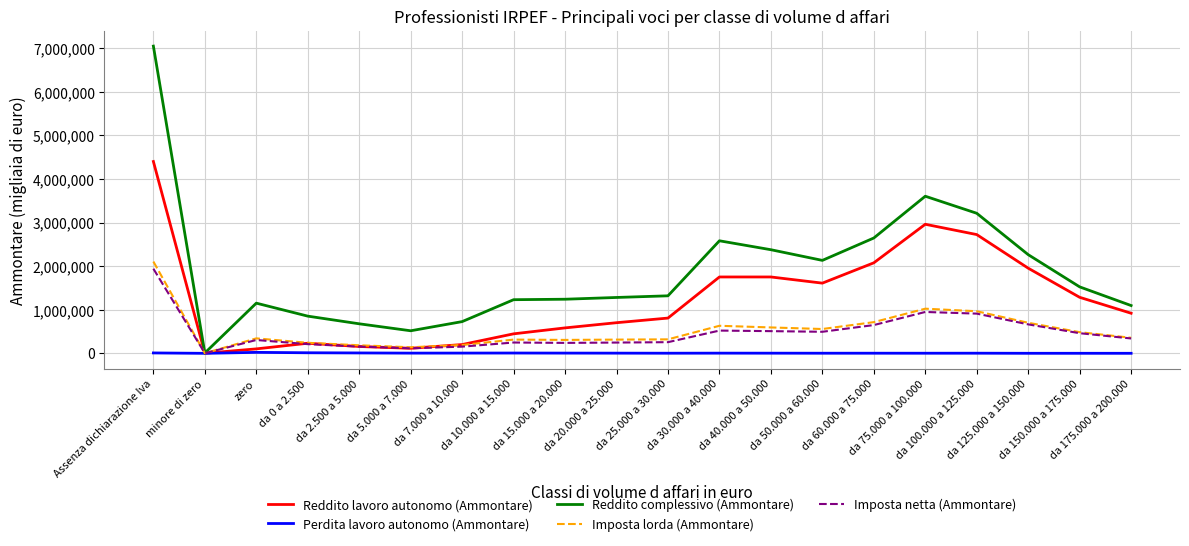

What is the total value across all series at Assenza dichiarazione Iva?

15510409